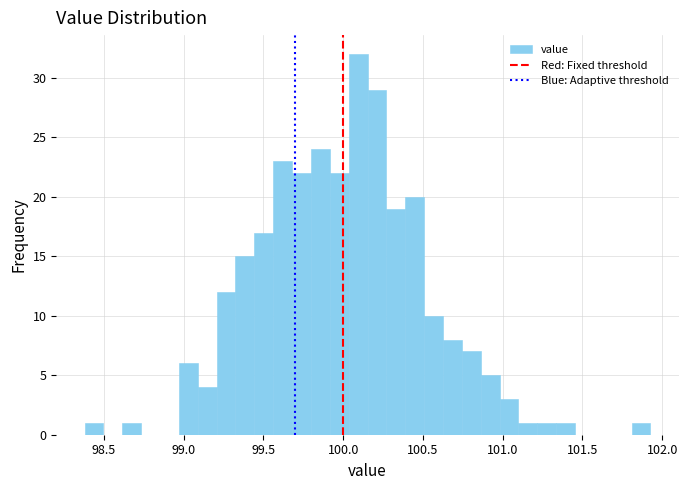

Around what value on the x-axis is the tallest bar? Give the approximate position of its centre, as read against the axis.

100.10